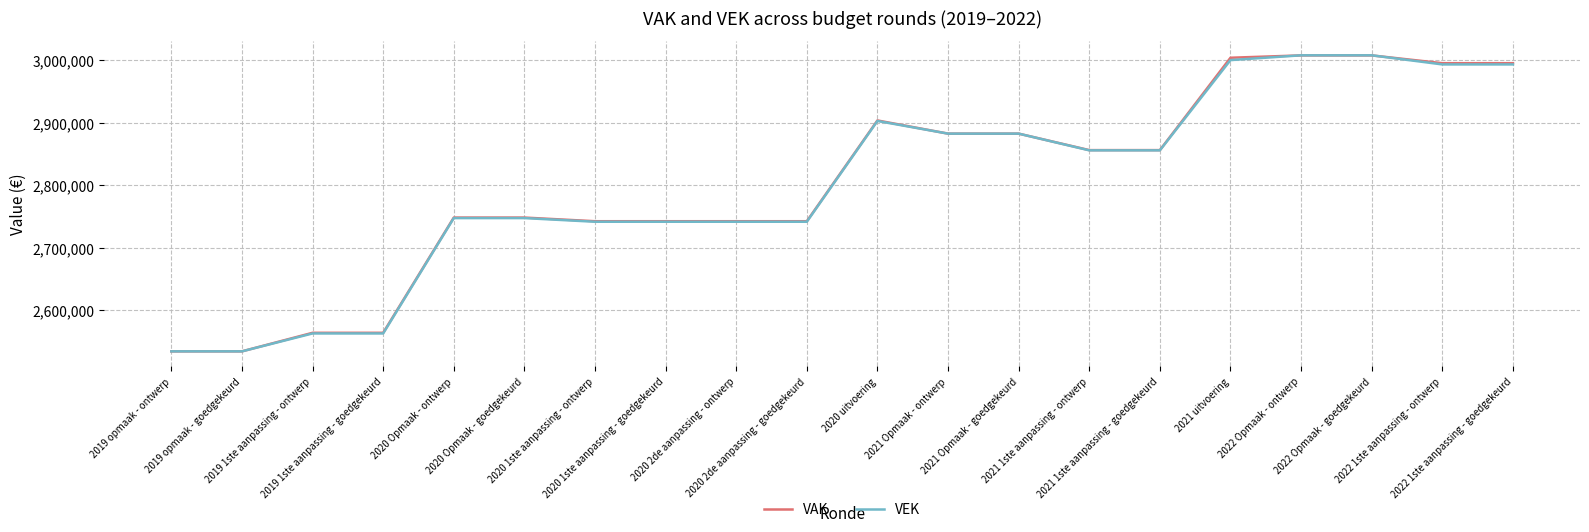

What is the maximum value shown in the chart?

3008101